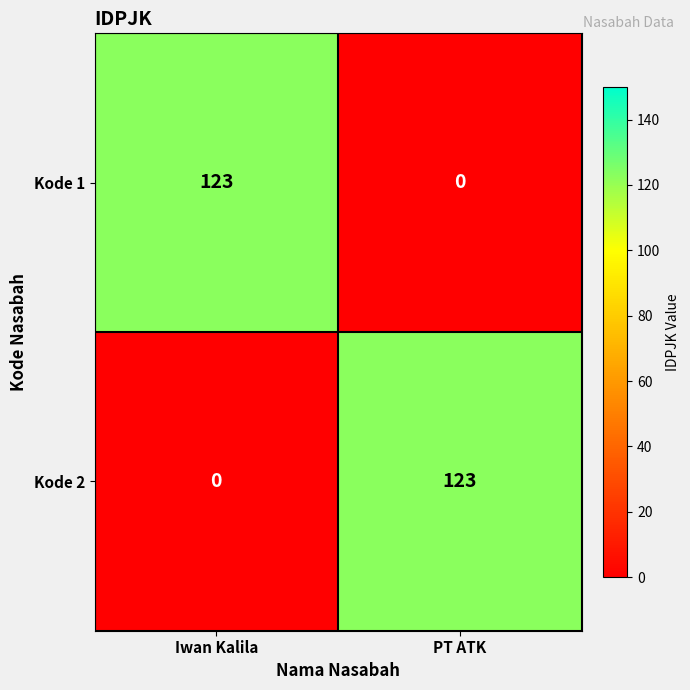

Reading right to left, what are all the values shown in this chart?

Kode 1: PT ATK=0	Iwan Kalila=123
Kode 2: PT ATK=123	Iwan Kalila=0